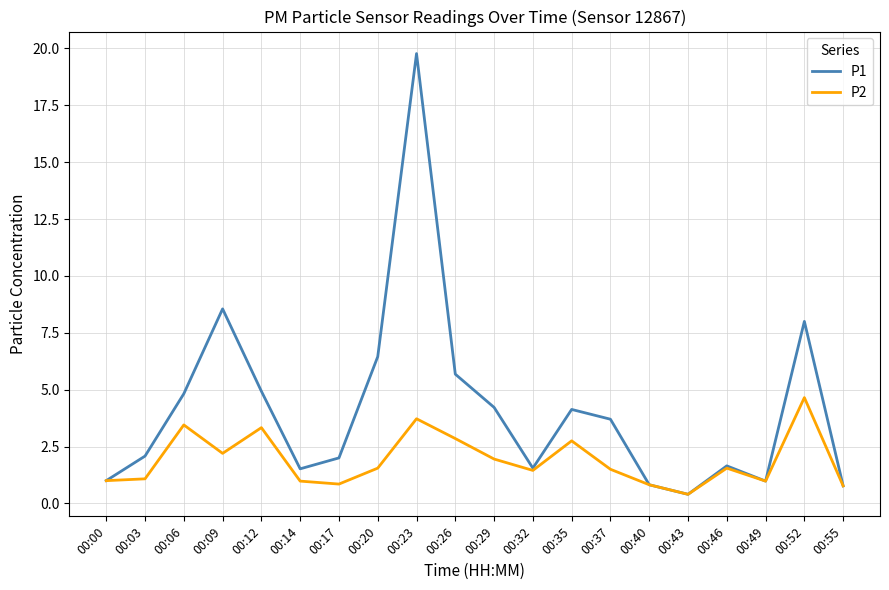

What is the greatest value displayed?

19.8